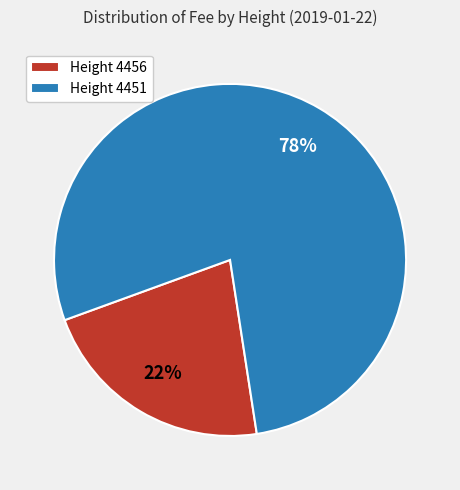

To the nearest percent, what percentage of the pie is Height 4456?

22%